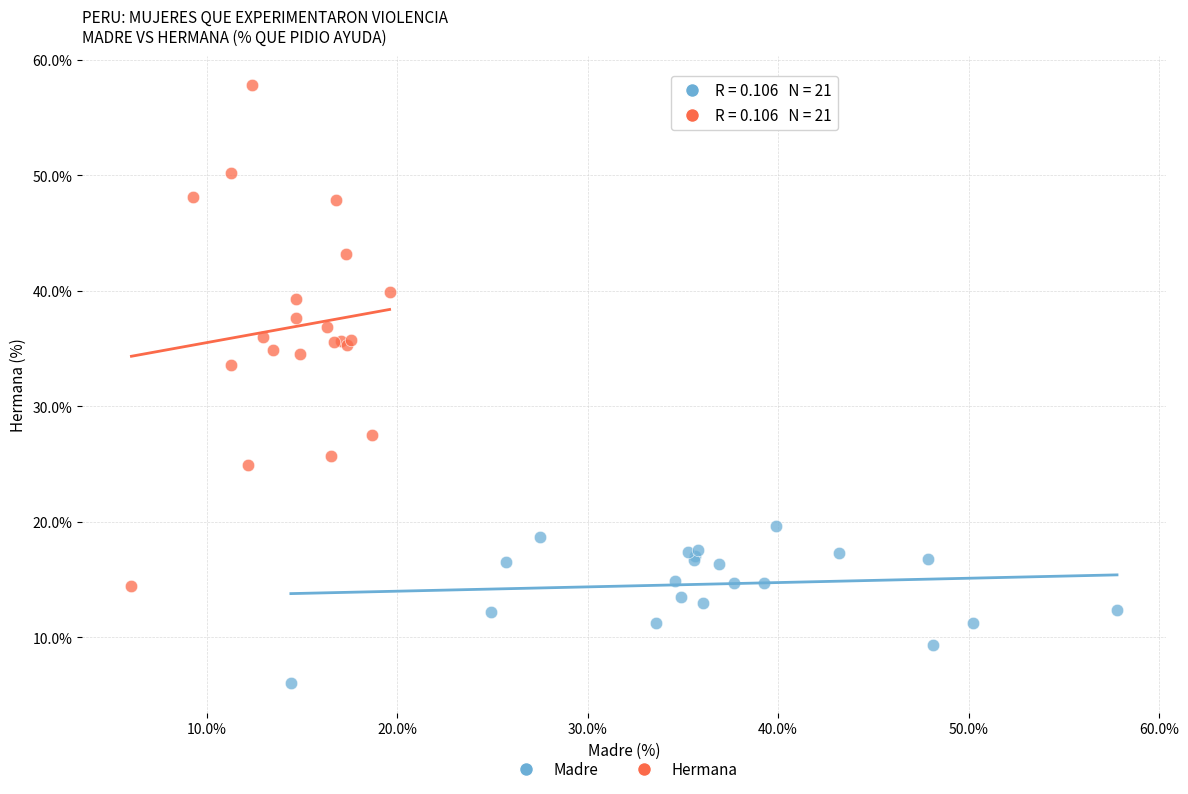

Which series has the largest Y range (max minus min)?

Hermana